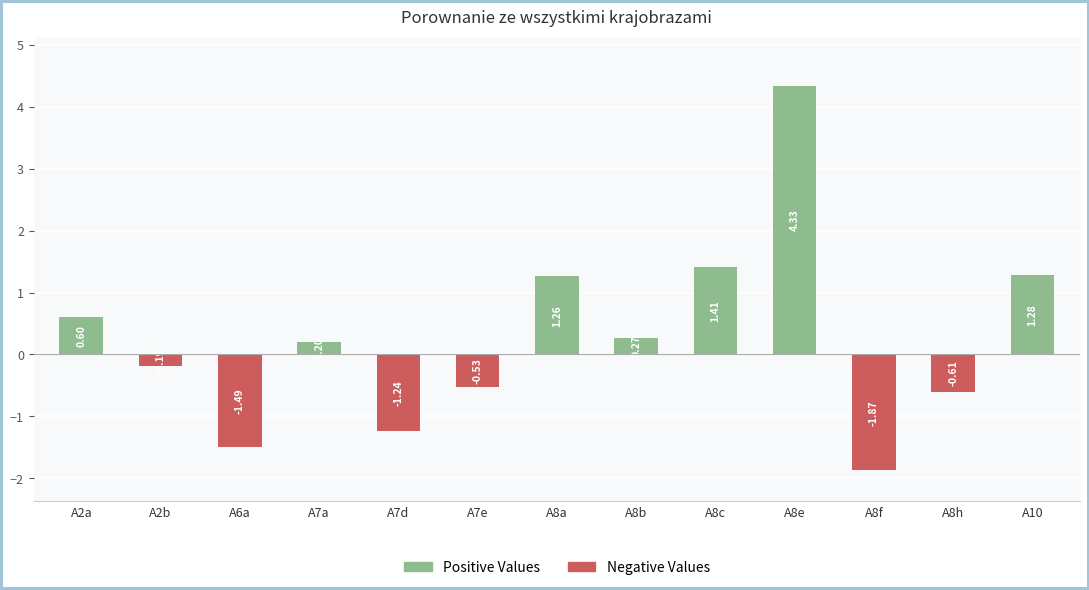

Are the bars grouped side by side (vs. stacked)?

Yes